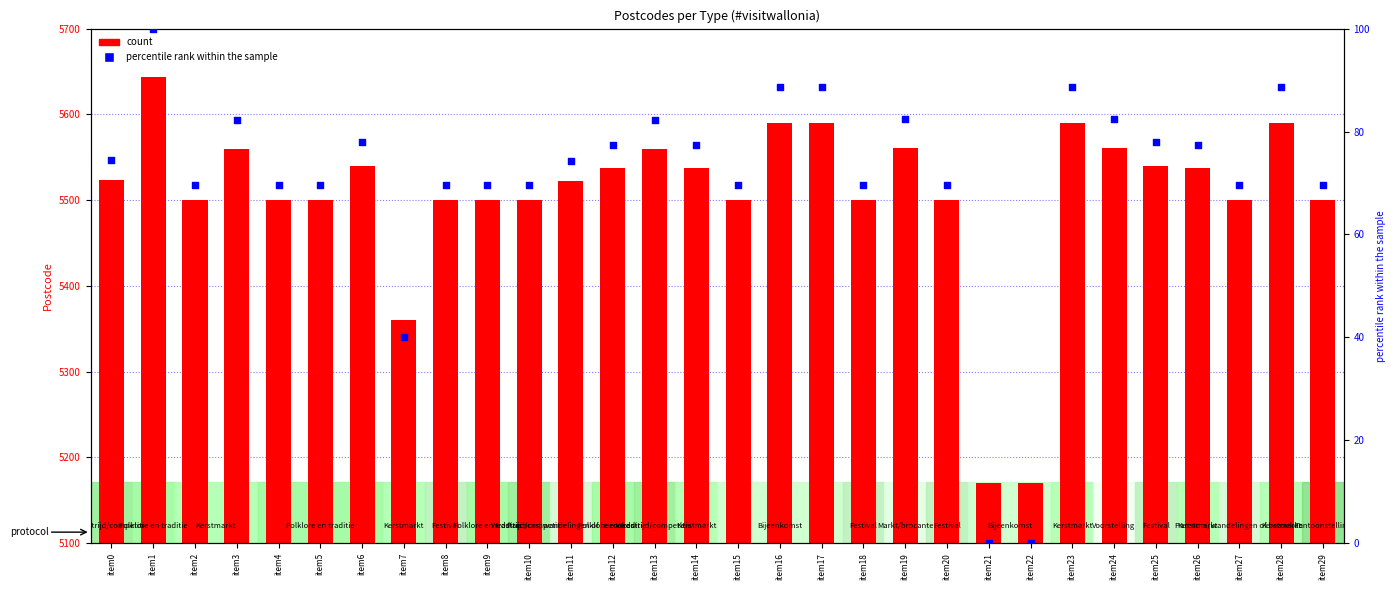

Which series has the largest total across all categories?

count